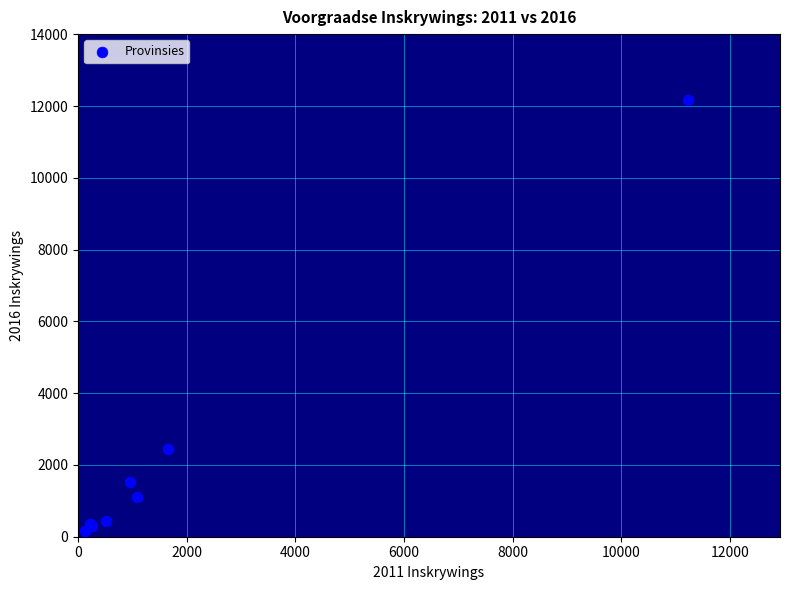

What Y value in the scatter plot is closest to 6169?

2441